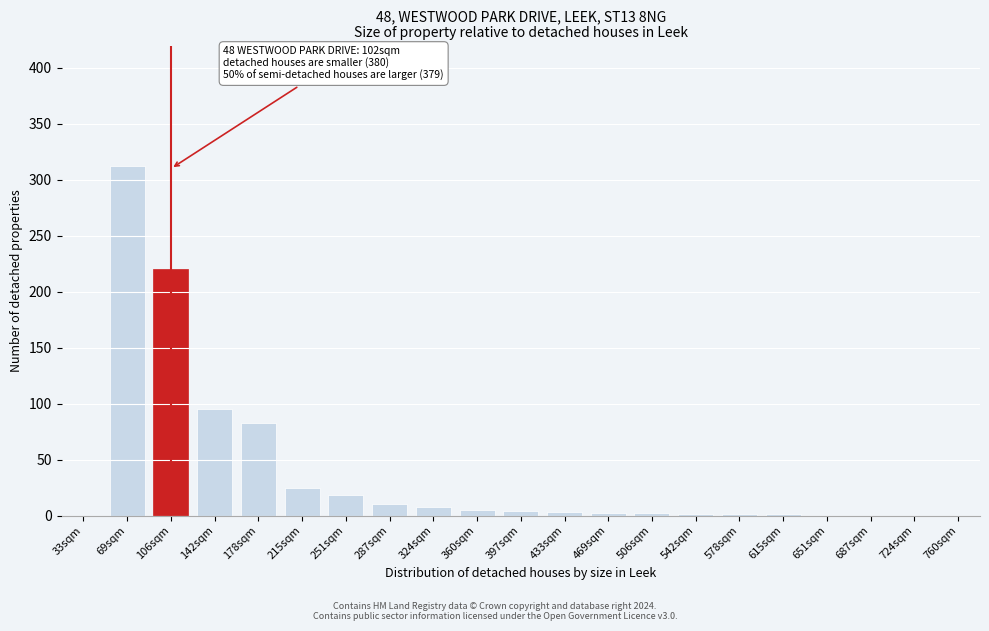

What is the sum of the values at 651sqm and 106sqm?

220